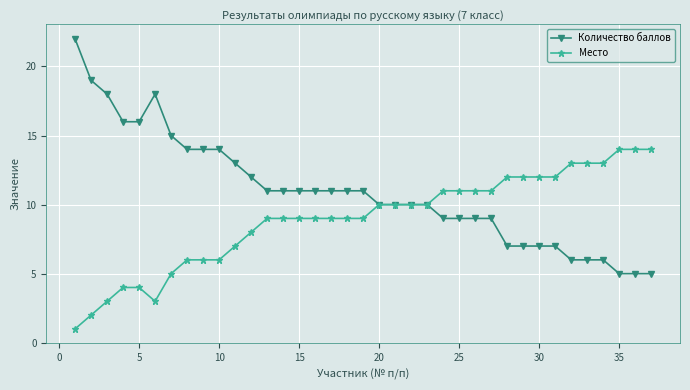

What is the value of the Место point at the 32nd from the left?

13